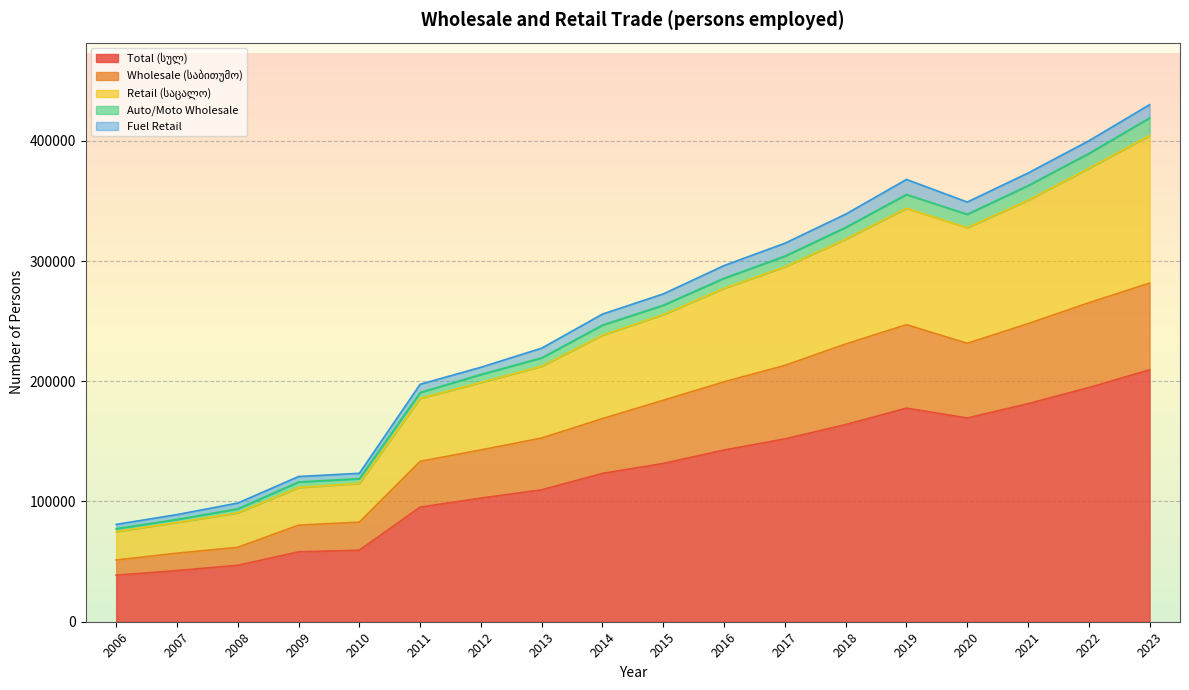

Where is Wholesale (საბითუმო) nearest to the value 166470?

2014